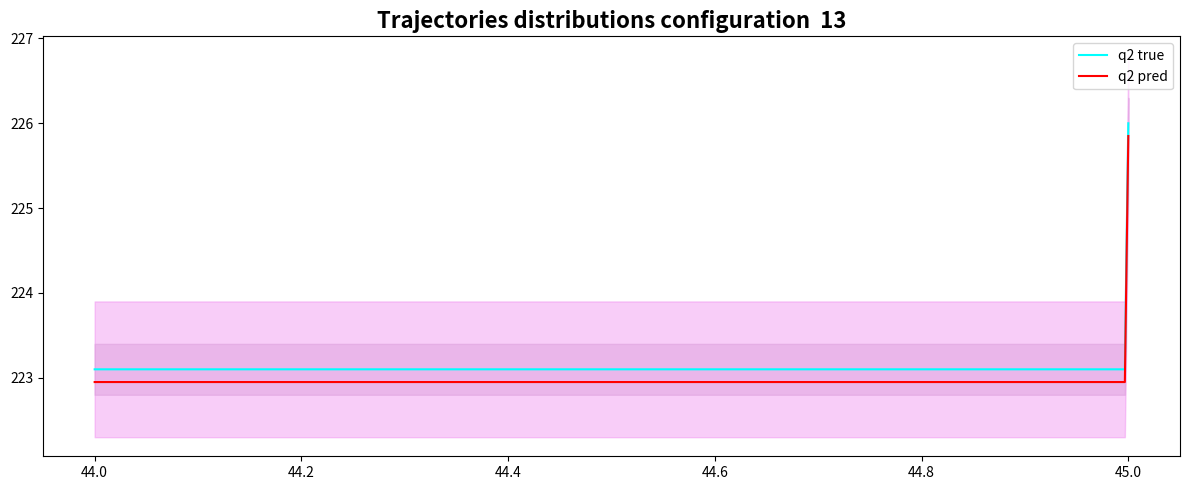

True or false: the data shows 138.8 at 平成28年度末.

False